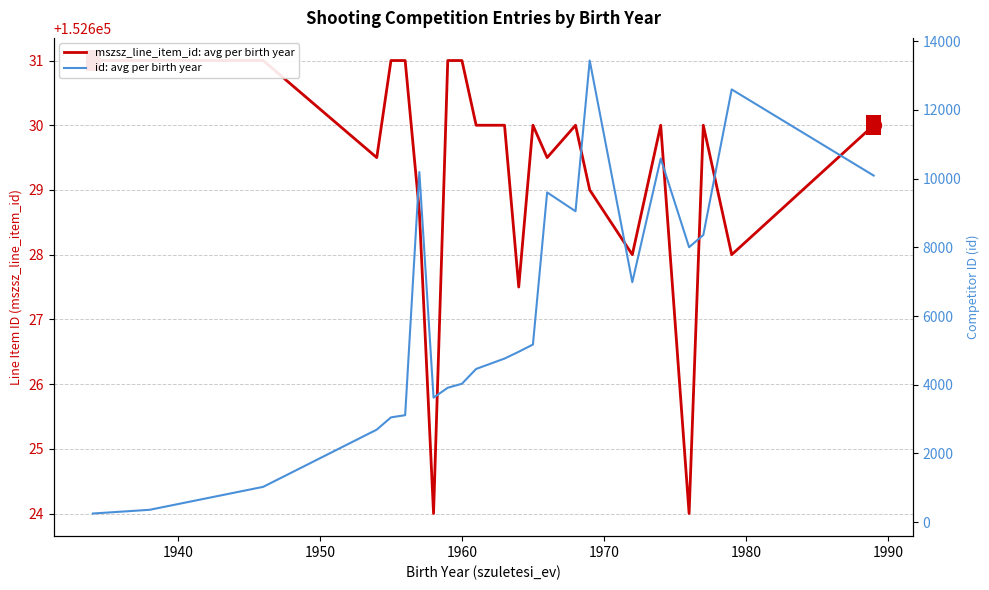

How many series are shown in this chart?

2